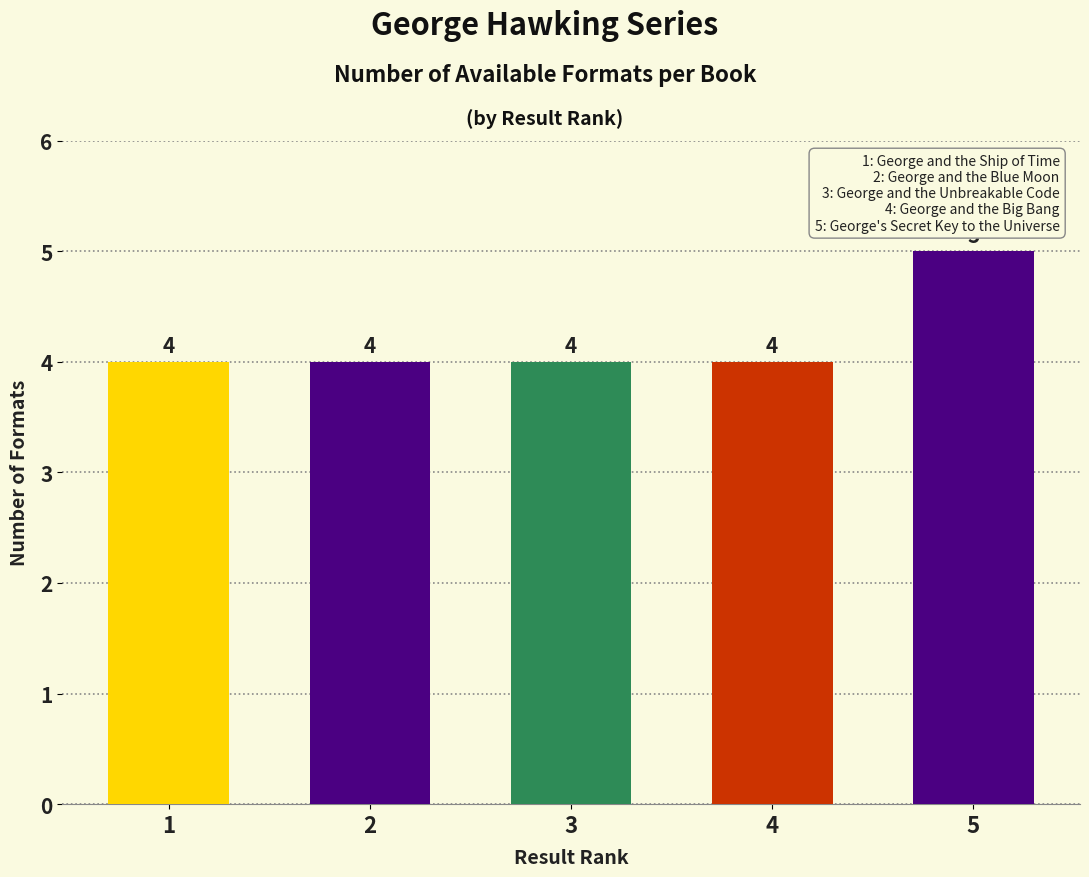

Which category has the highest value across all series?

5